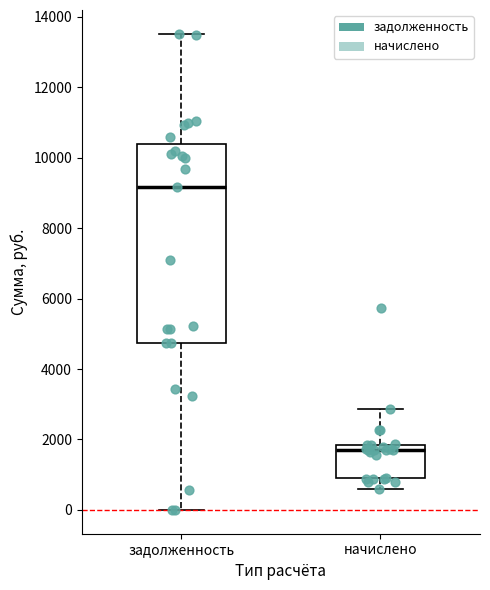

Reading left to right, read every box against the y-axis: the position of its median line, the range the box covers, and the ends of its whiskers. The values are not printed on the chart, so give them approximately, as read against the axis.

задолженность: median 9200, box 4800 to 10400, whiskers 0 to 13600
начислено: median 1600, box 800 to 1800, whiskers 600 to 2800